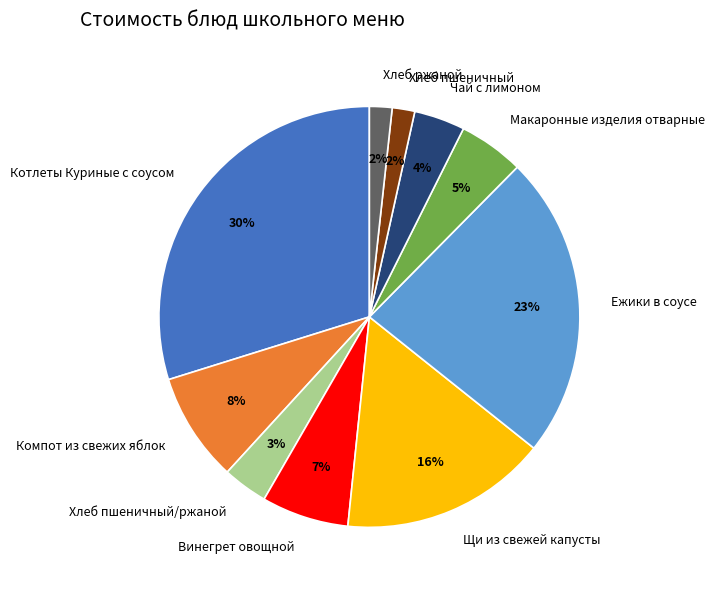

To the nearest percent, what portion does Хлеб пшеничный/ржаной represent?

3%